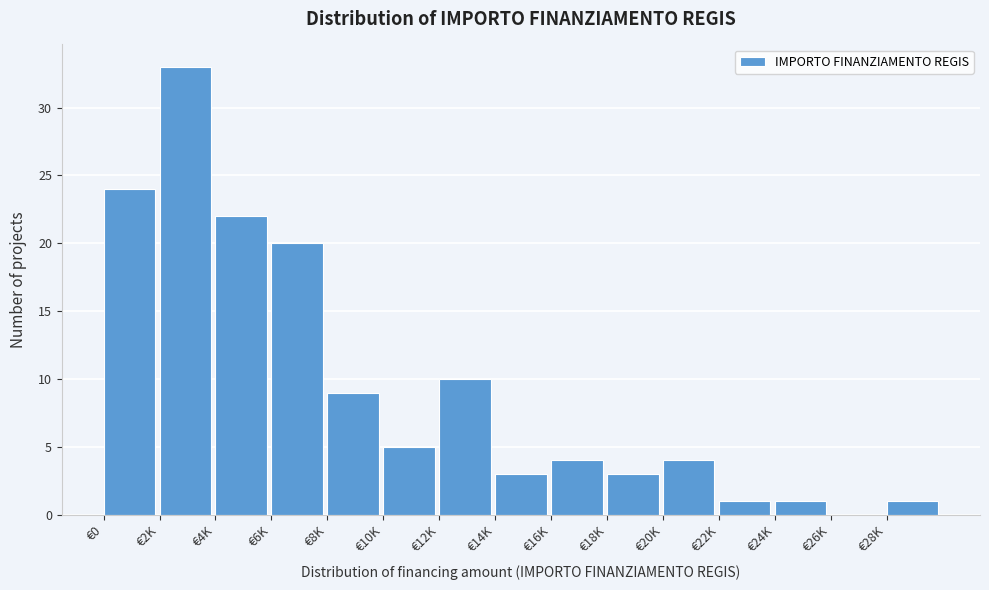

Reading right to left, transcribe all the data shown in this chart.

€28K=1	€26K=0	€24K=1	€22K=1	€20K=4	€18K=3	€16K=4	€14K=3	€12K=10	€10K=5	€8K=9	€6K=20	€4K=22	€2K=33	€0=24